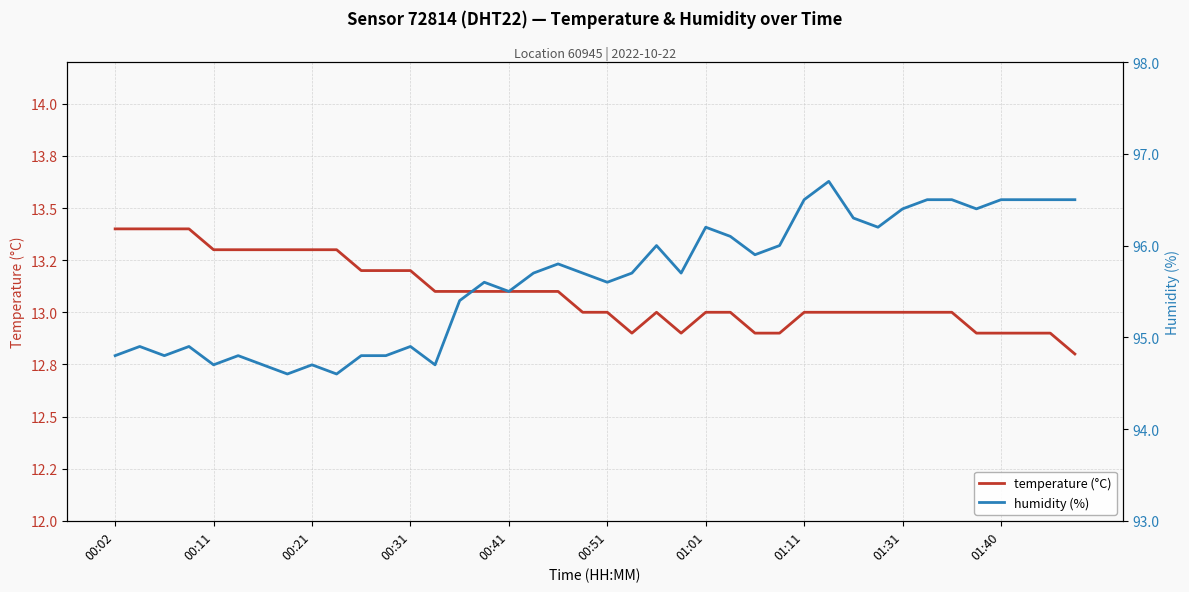

What is the smallest value displayed?

12.8